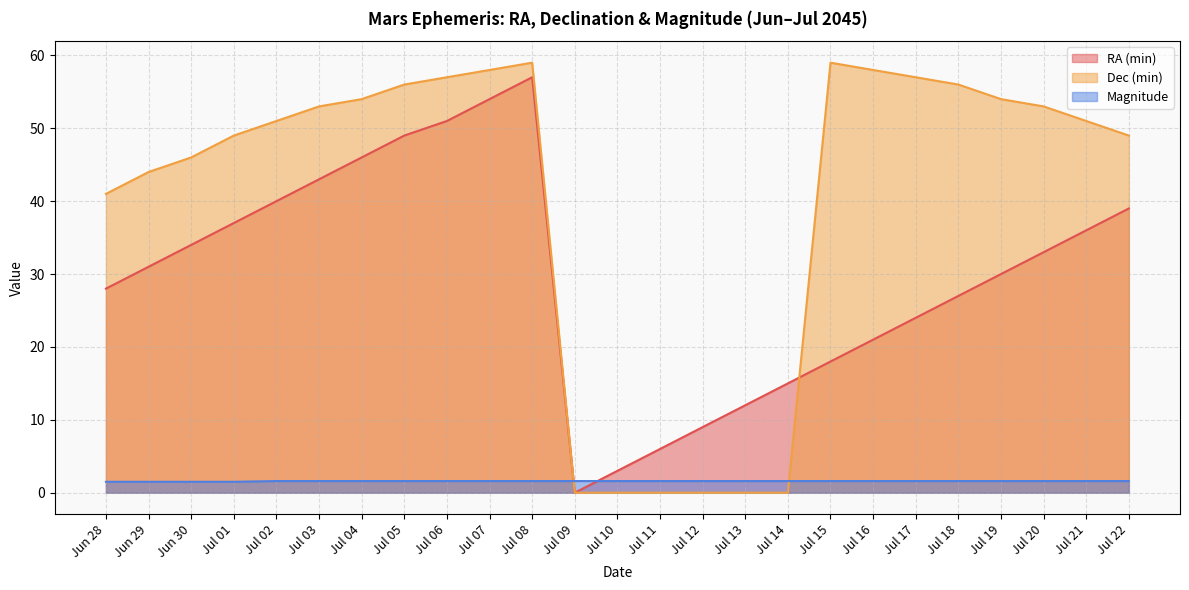

List the series in order of their peak value, lowest first.

Magnitude, RA (min), Dec (min)